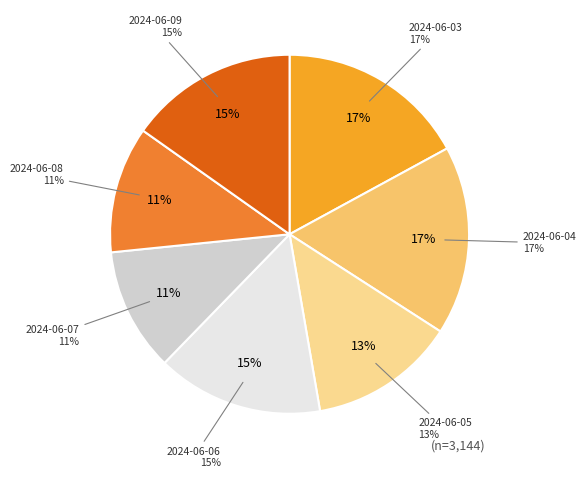

Is the sum of 2024-06-08 and 2024-06-06 greater than half?

No